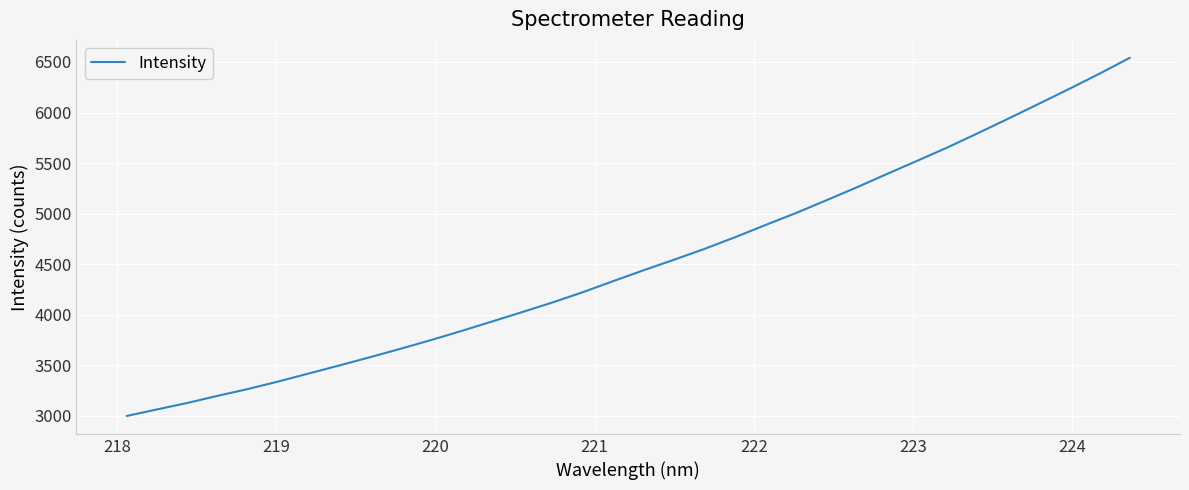

What is the maximum value shown in the chart?

6541.4